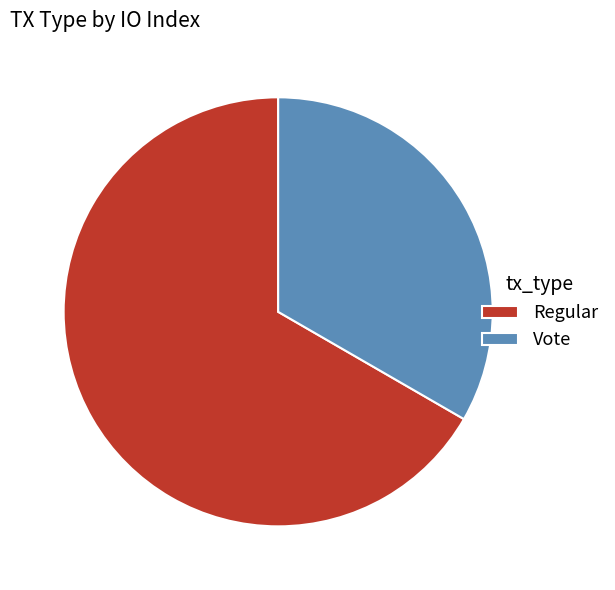

Rank the categories by value from highest to lowest.

Regular, Vote